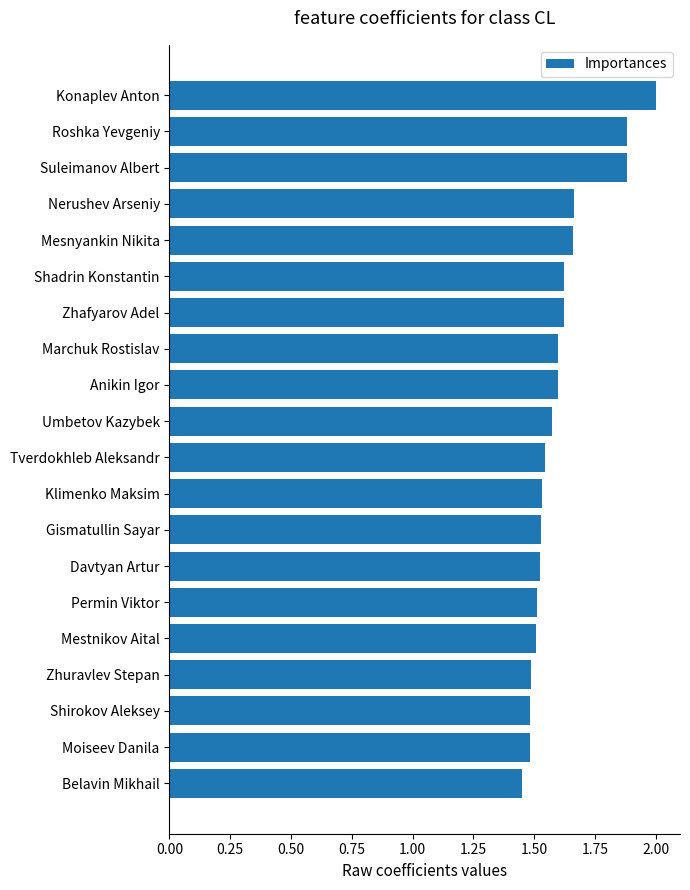

True or false: the data shows 2.6 at Konaplev Anton.

False